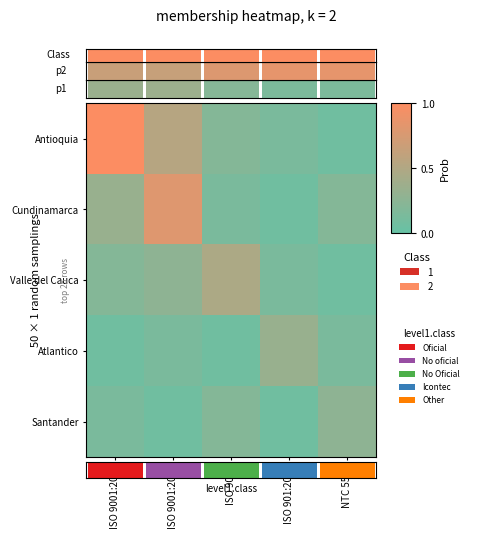

Which label corresponds to the largest value in the chart?

ISO 9001:2000